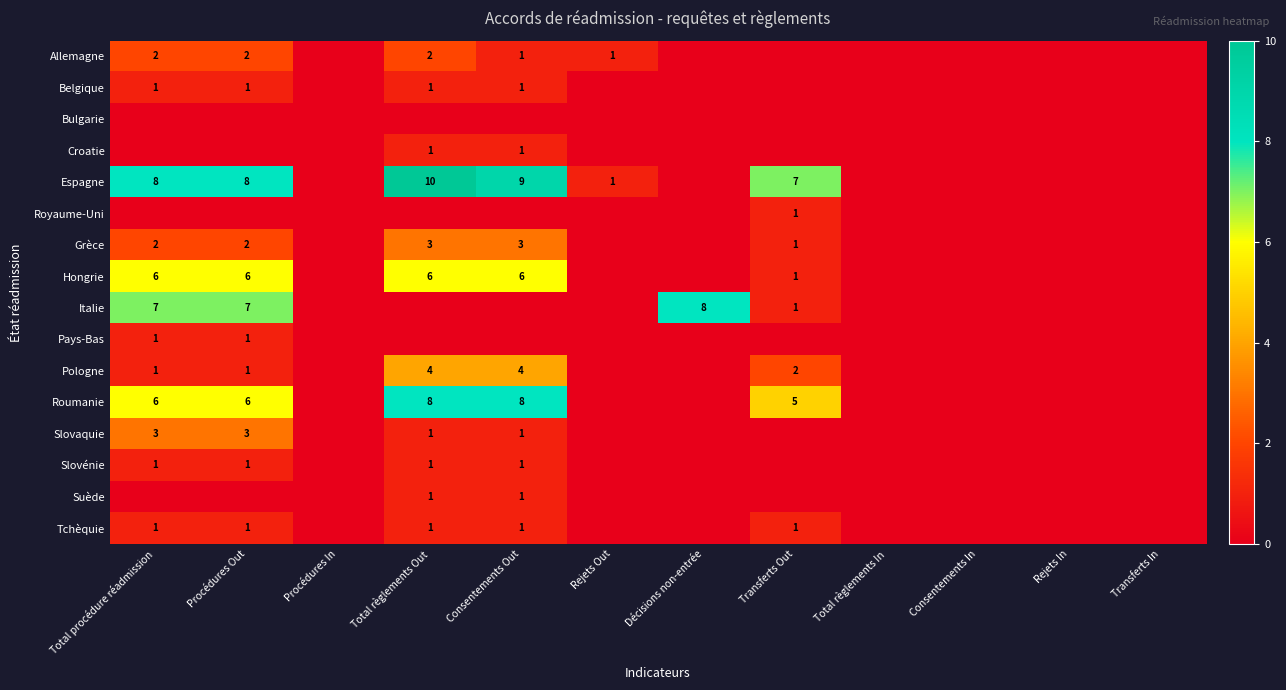

At how many categories does at least one series exceed 7?

5